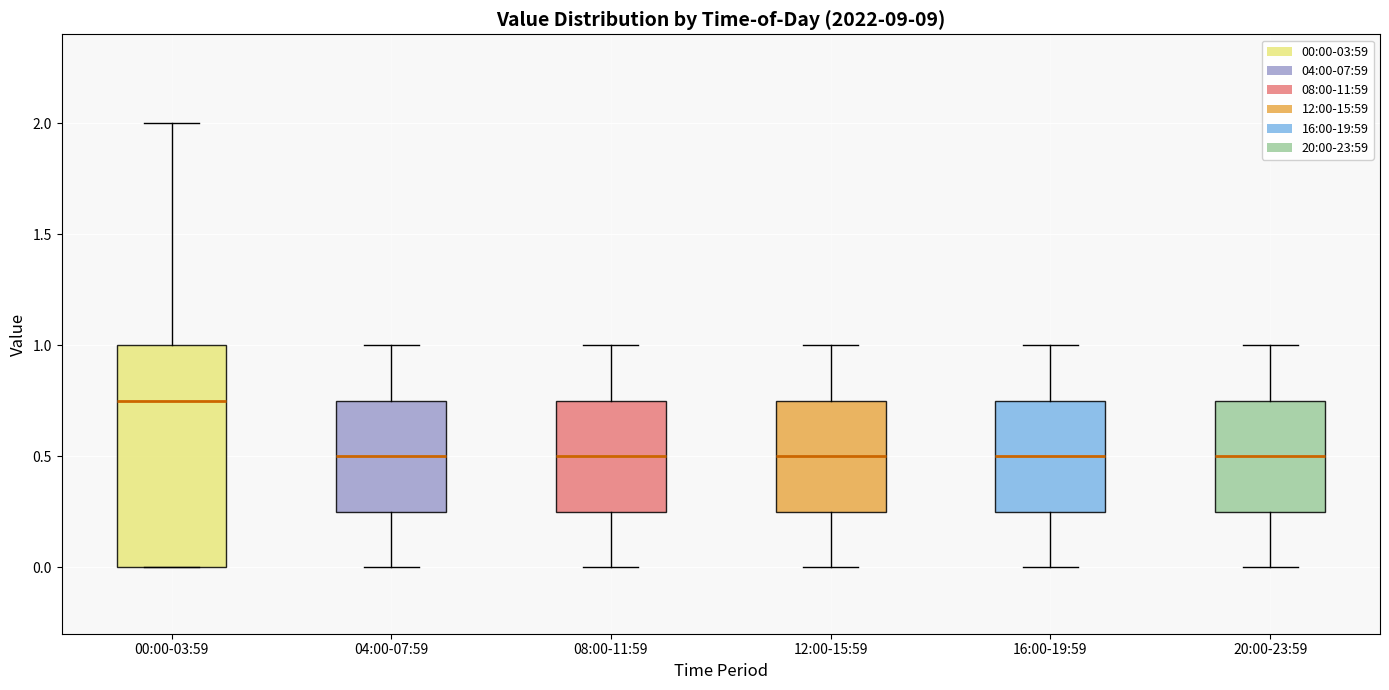

Where does the median line of the box for 04:00-07:59 sit on the y-axis? The values are not printed on the chart, so give them approximately, as read against the axis.

0.50